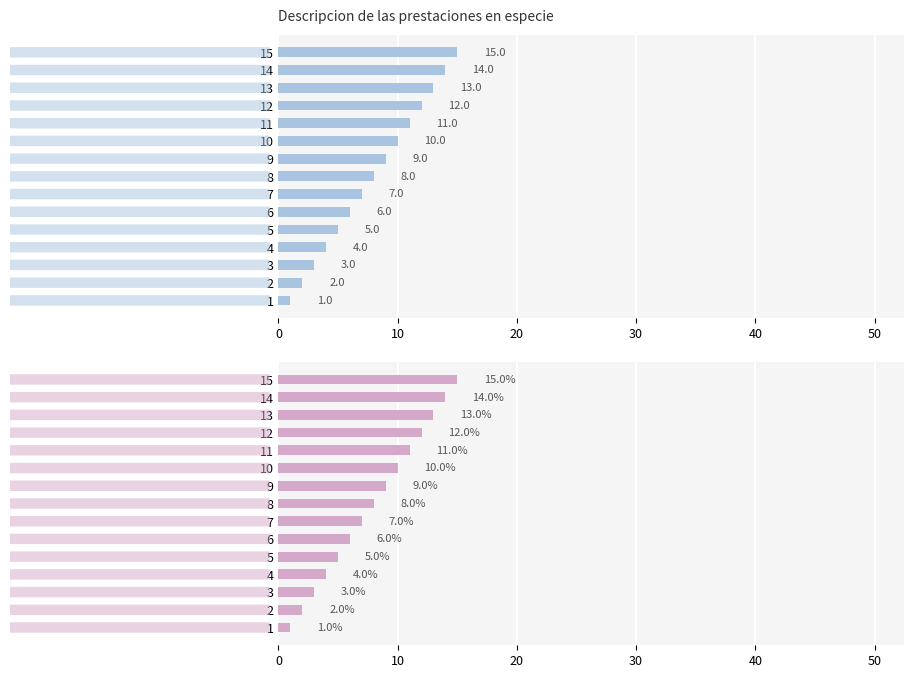

What is the greatest value displayed?

15